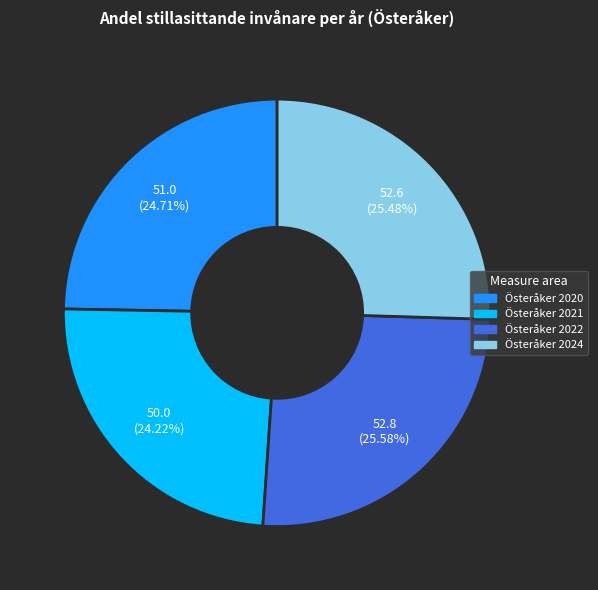

Count the number of slices in the pie.

4